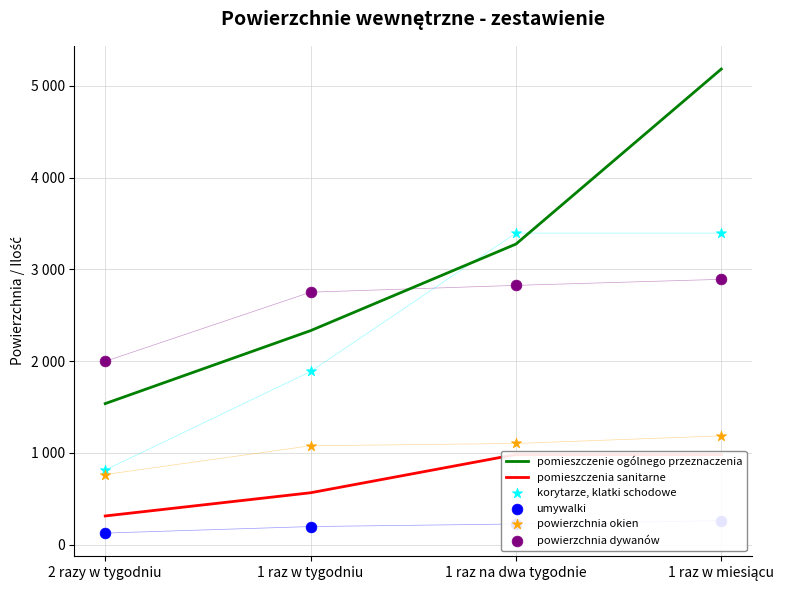

At which category is the sum across all series the highest?

1 raz w miesiącu